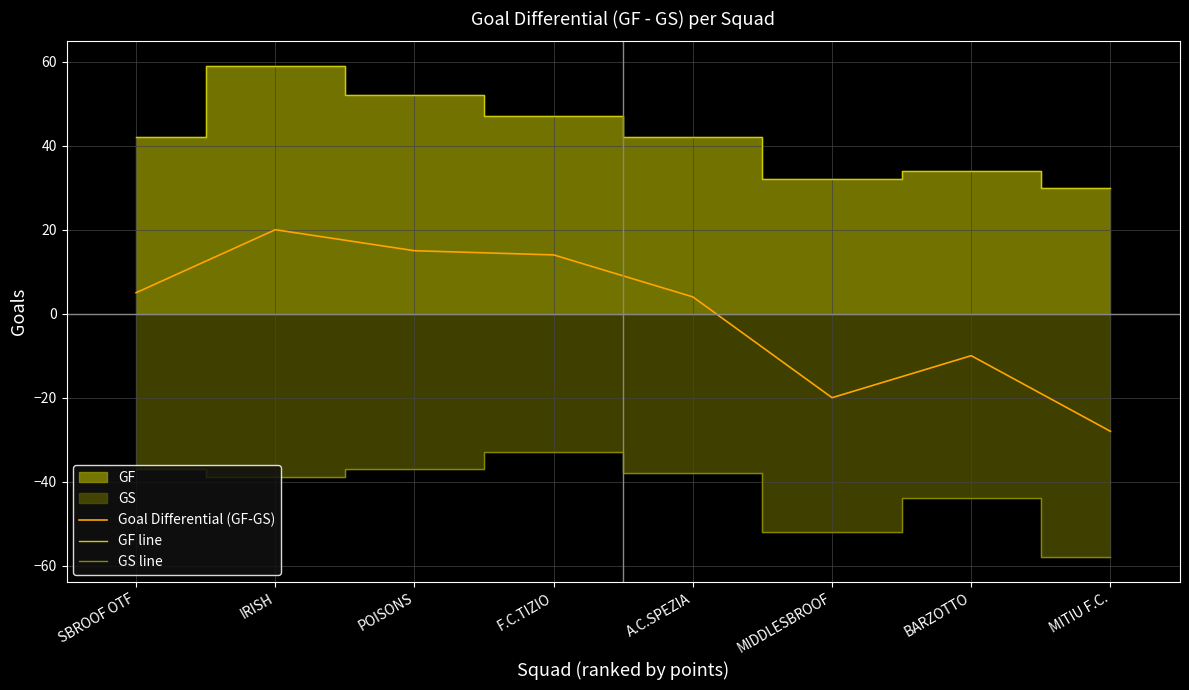

How many series are shown in this chart?

3